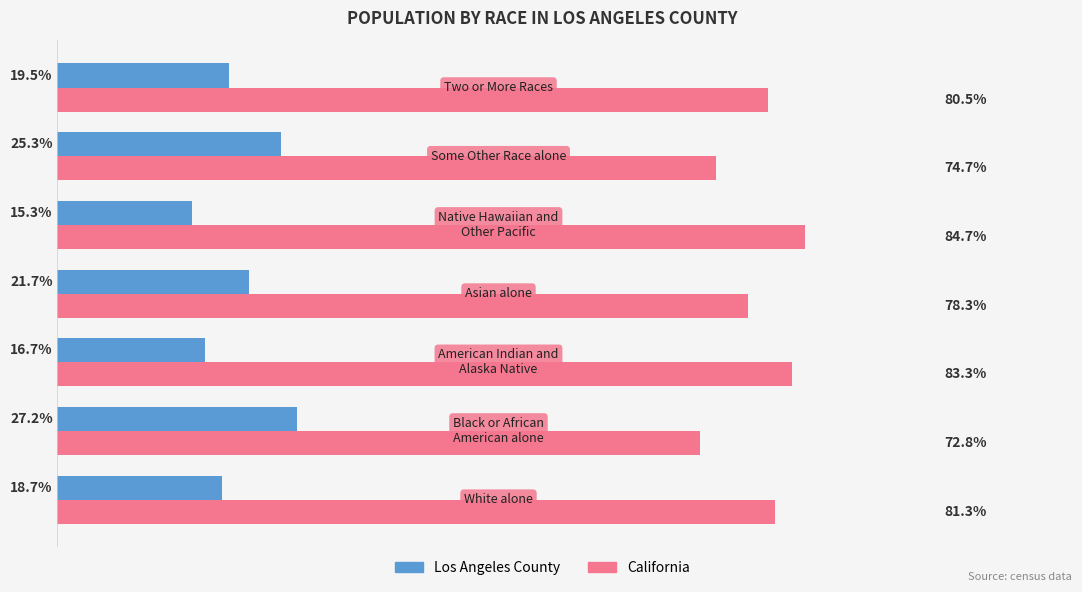

Rank the series by their average value, from highest to lowest.

California, Los Angeles County